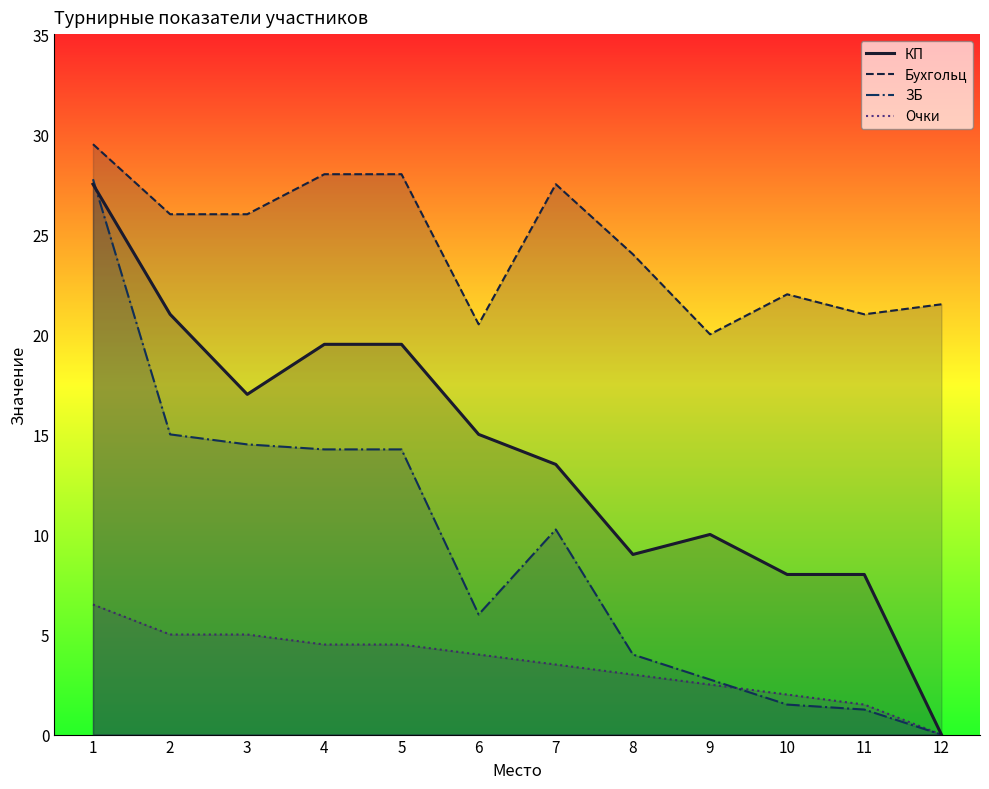

Which category has the highest value across all series?

1